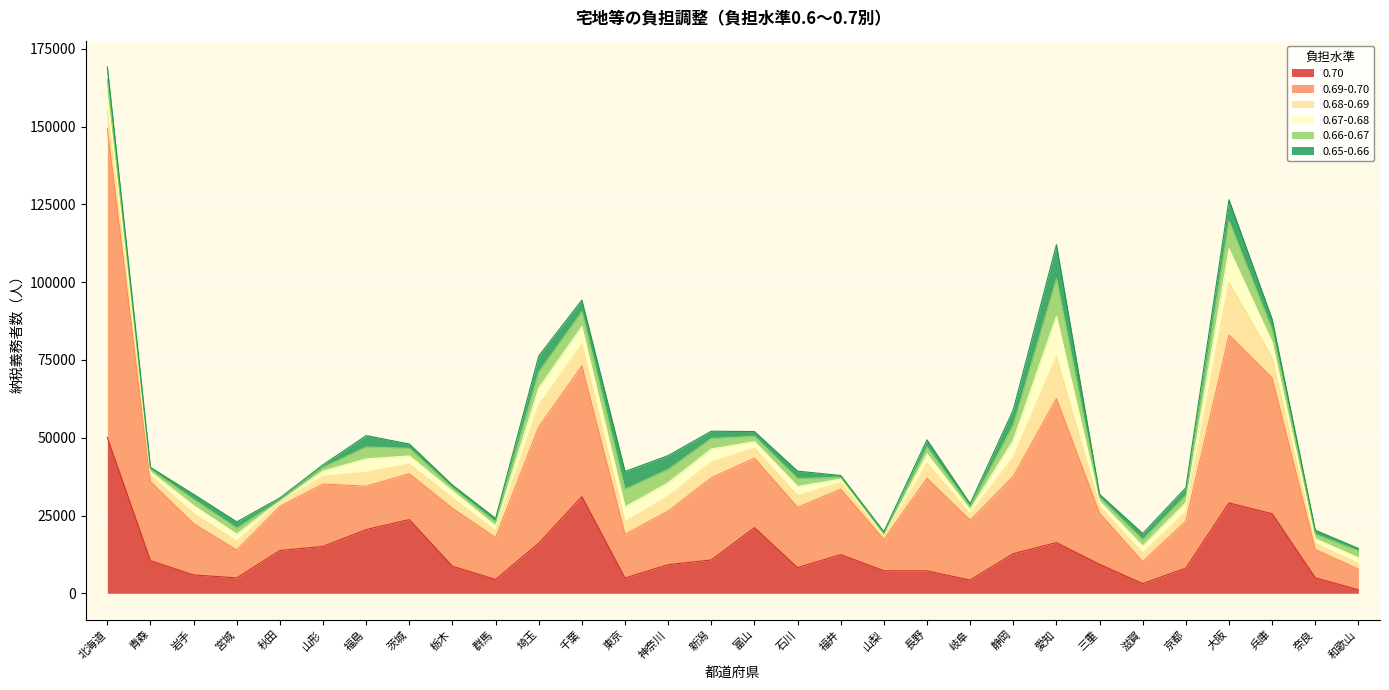

What is the difference between the second highest and second lowest values in the 0.69-0.70 series?

46847